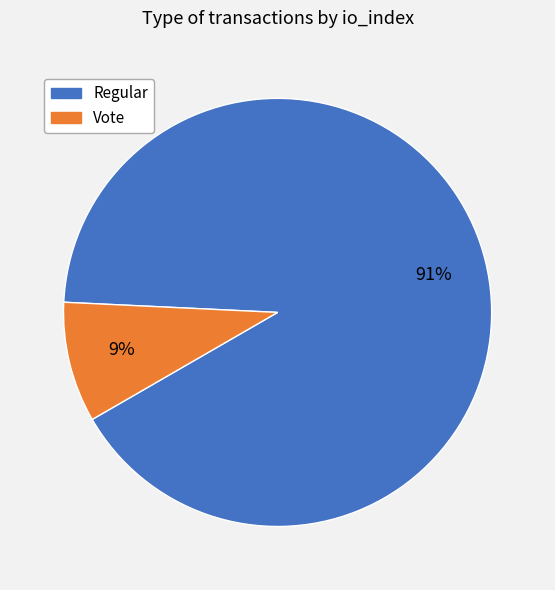

To the nearest percent, what is the combined percentage of Vote and Regular?

100%